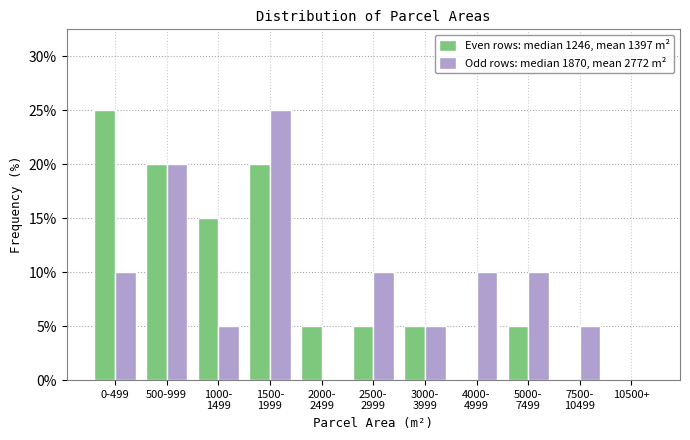

What is the maximum value shown in the chart?

25